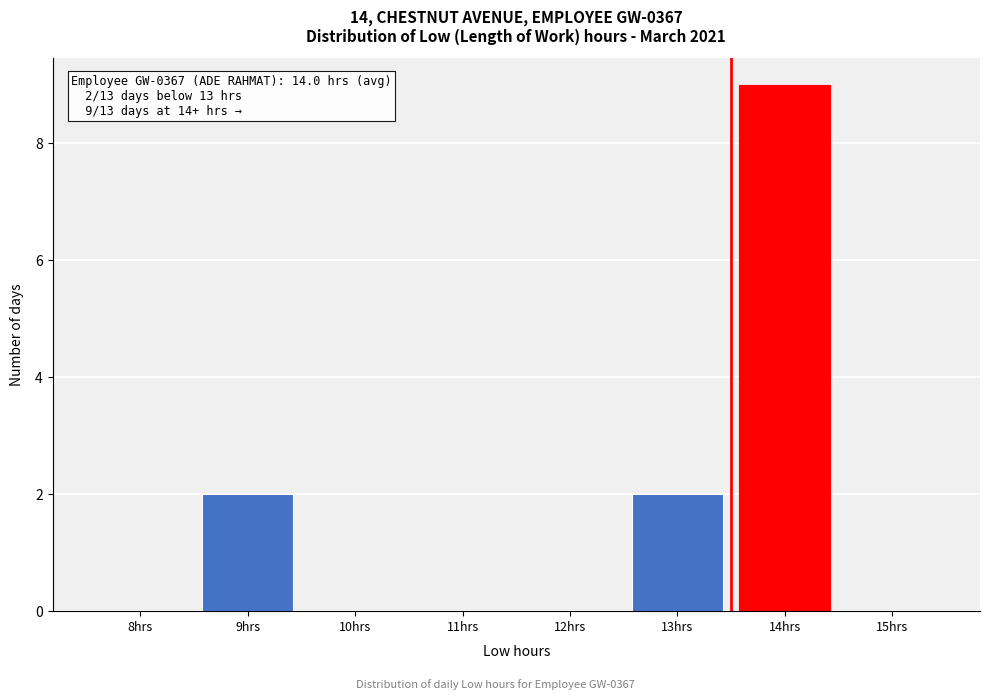

Reading left to right, what are all the values shown in this chart?

8hrs=0	9hrs=2	10hrs=0	11hrs=0	12hrs=0	13hrs=2	14hrs=9	15hrs=0